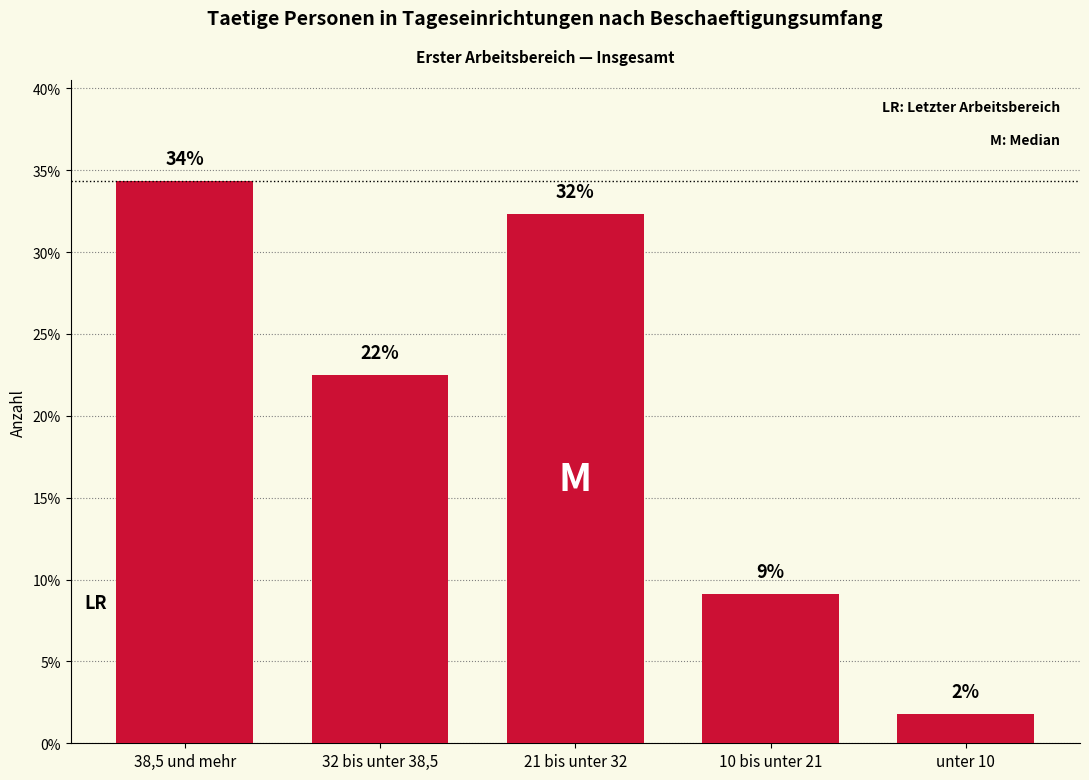

What is the change in value from 21 bis unter 32 to unter 10?

-30.5